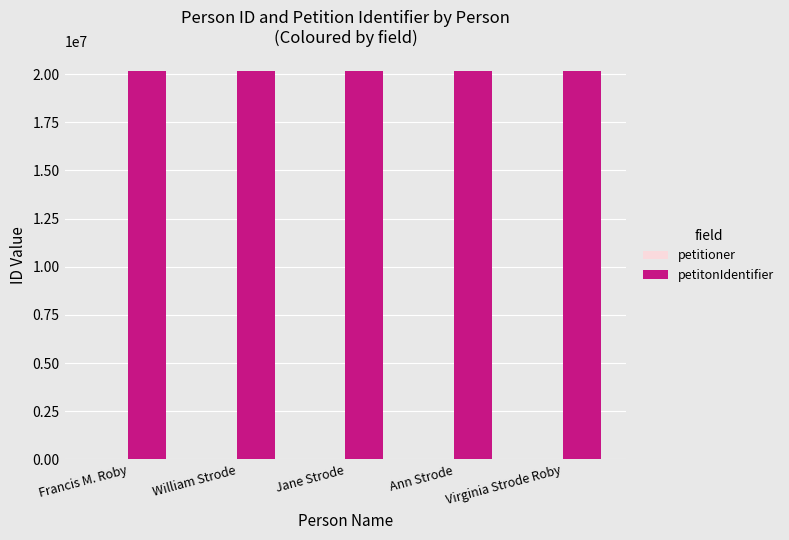

The petitonIdentifier series shows 20184508 at Francis M. Roby. True or false?

True